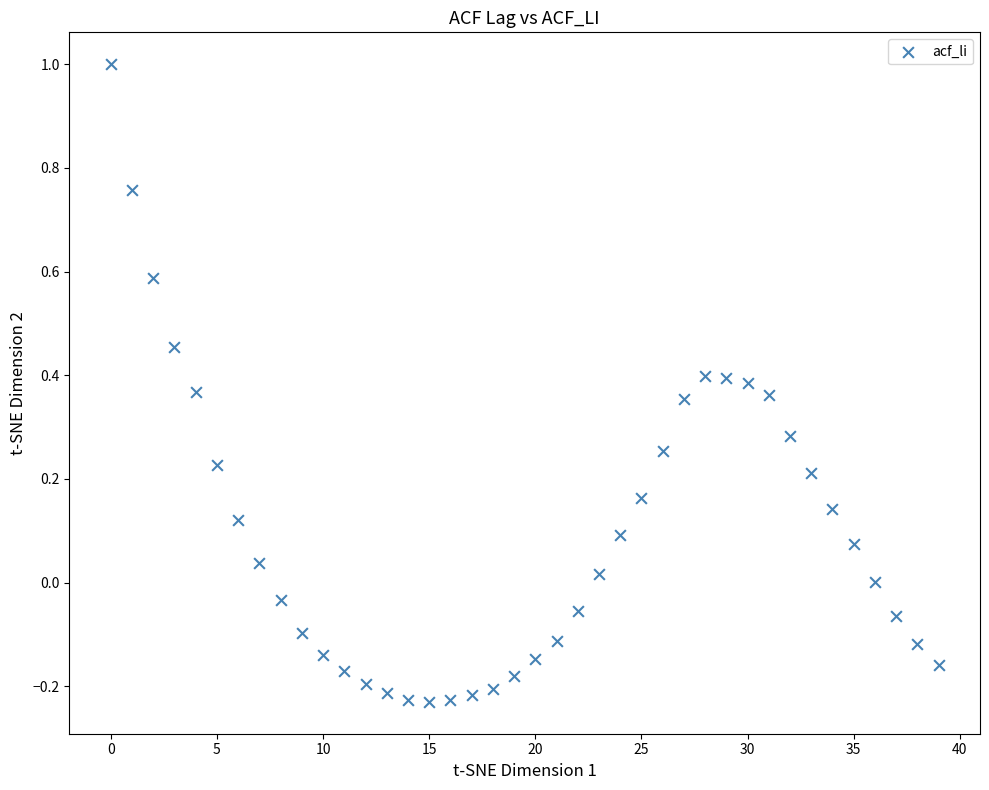

What is the range of Y values (max minus min)?

1.2